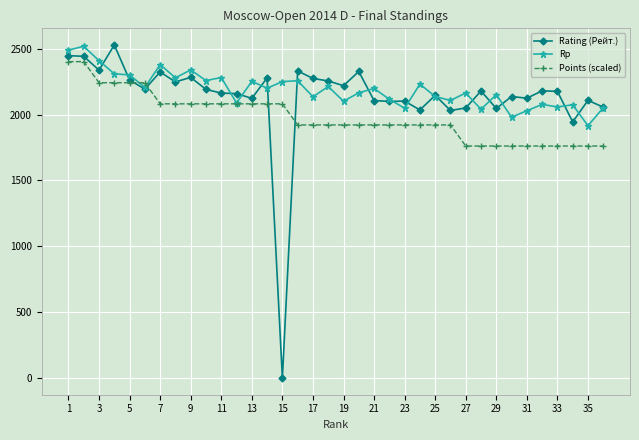

True or false: Rating (Рейт.) and Points (scaled) intersect in this chart.

True